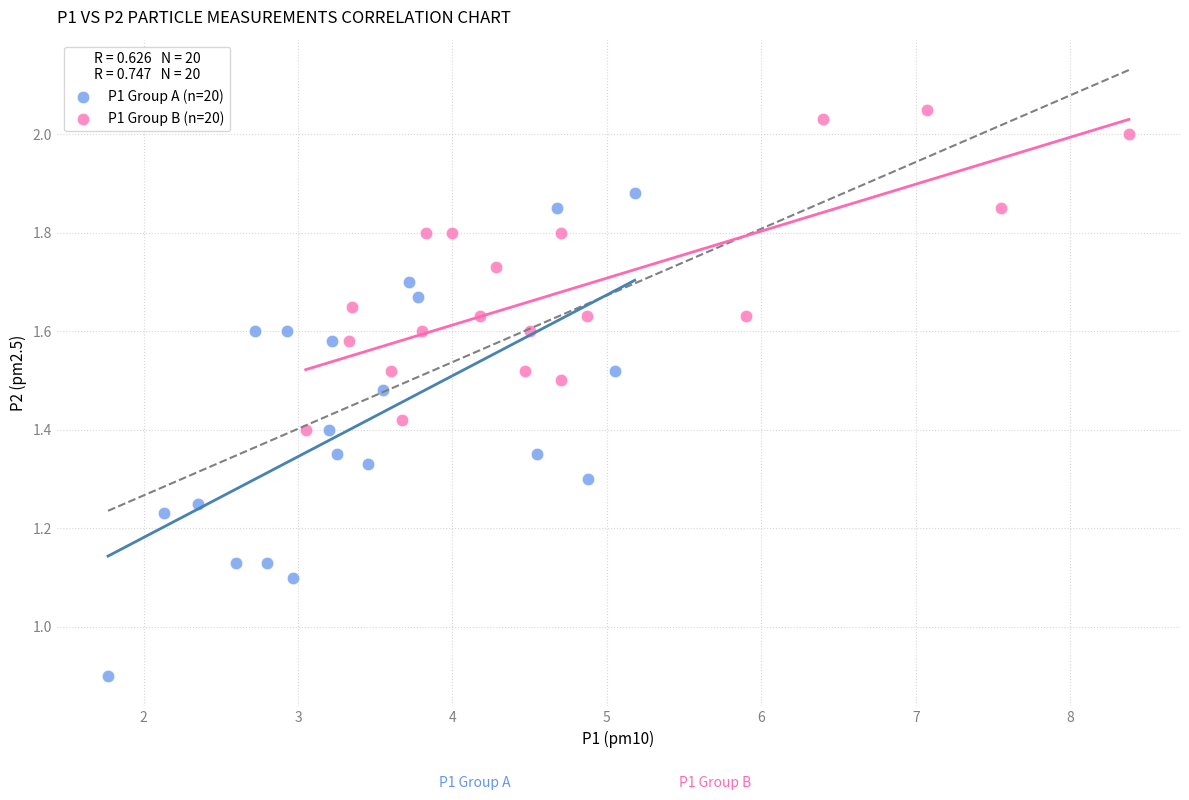

What are all the series names shown in the legend?

P1 Group A (n=20), P1 Group B (n=20)